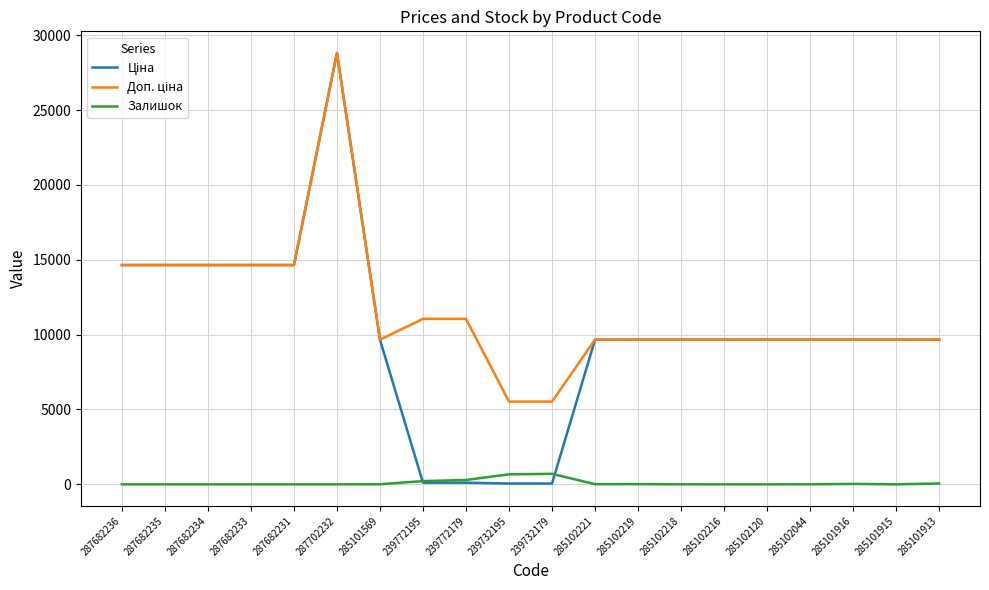

The Залишок series shows 0.0 at 287682236. True or false?

True